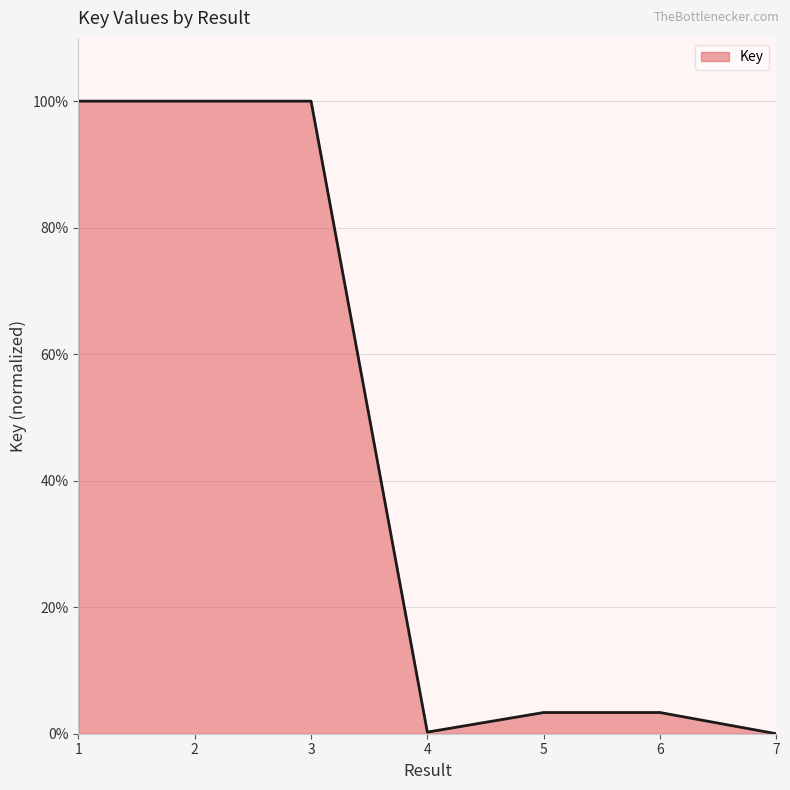

What is the greatest value displayed?

100.0